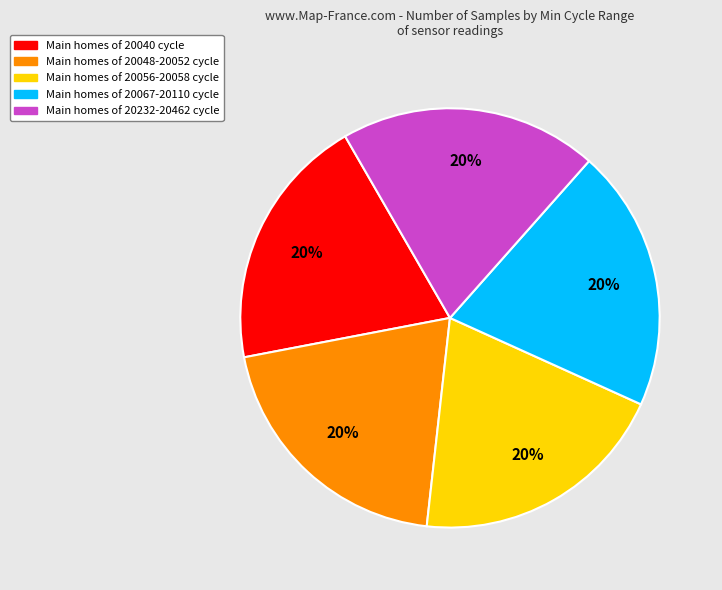

To the nearest percent, what is the average slice percentage?

20%